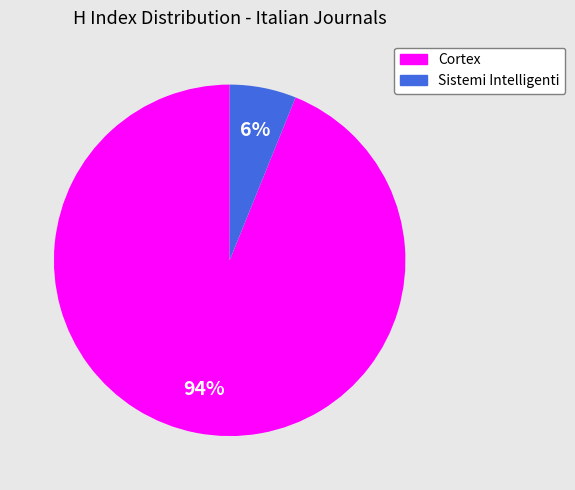

Do Sistemi Intelligenti and Cortex together represent more than half of the pie?

Yes